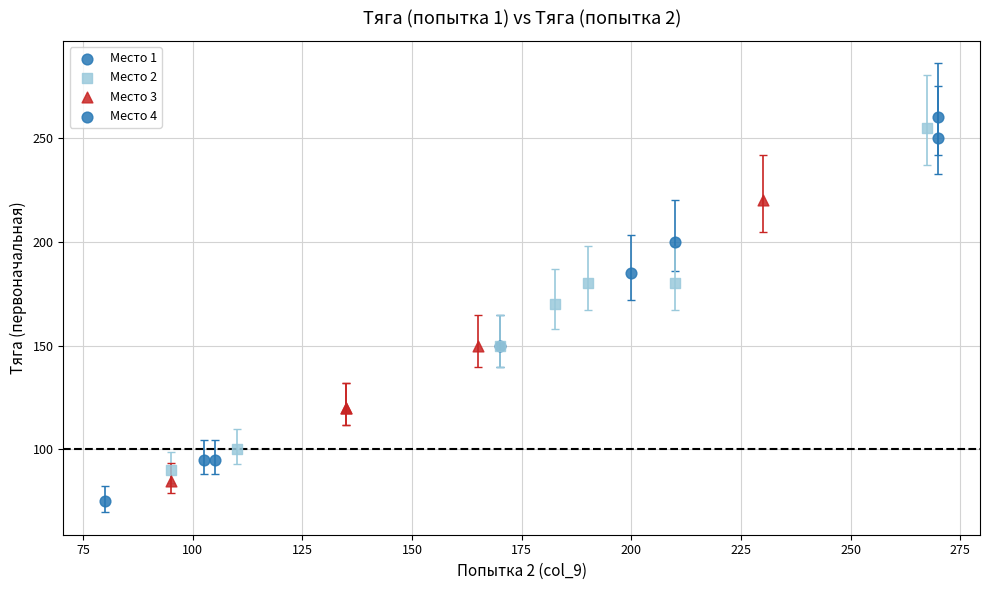

Which series has the largest Y range (max minus min)?

Место 1